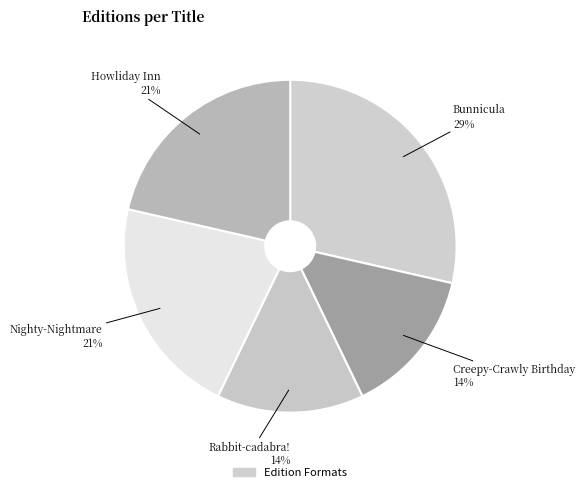

Rank the categories by value from lowest to highest.

Creepy-Crawly Birthday, Rabbit-cadabra!, Nighty-Nightmare, Howliday Inn, Bunnicula